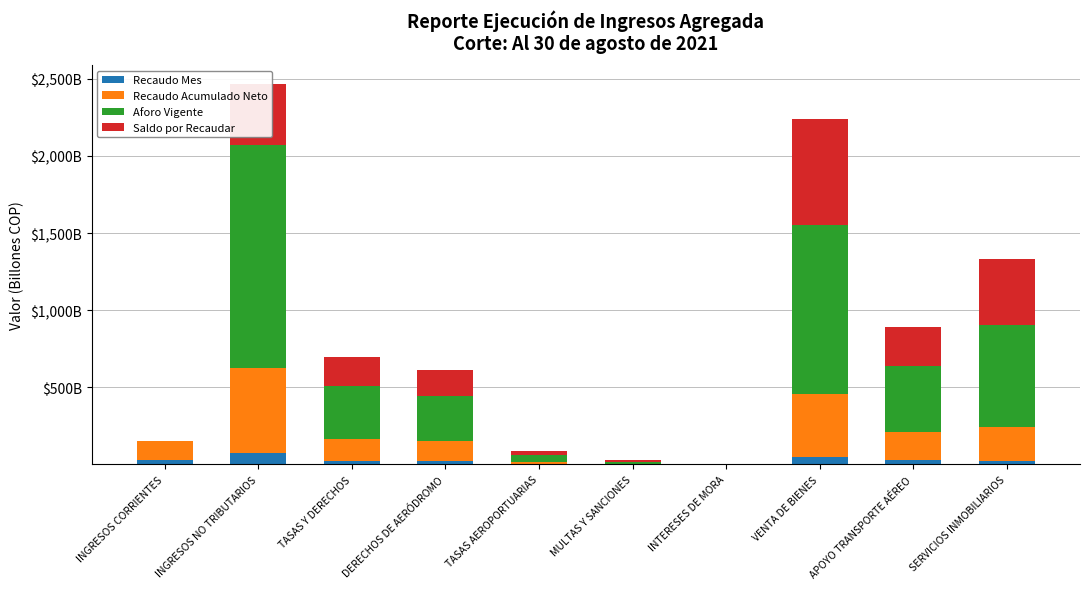

What is the difference between the maximum and minimum values in the Aforo Vigente series?

1444.9